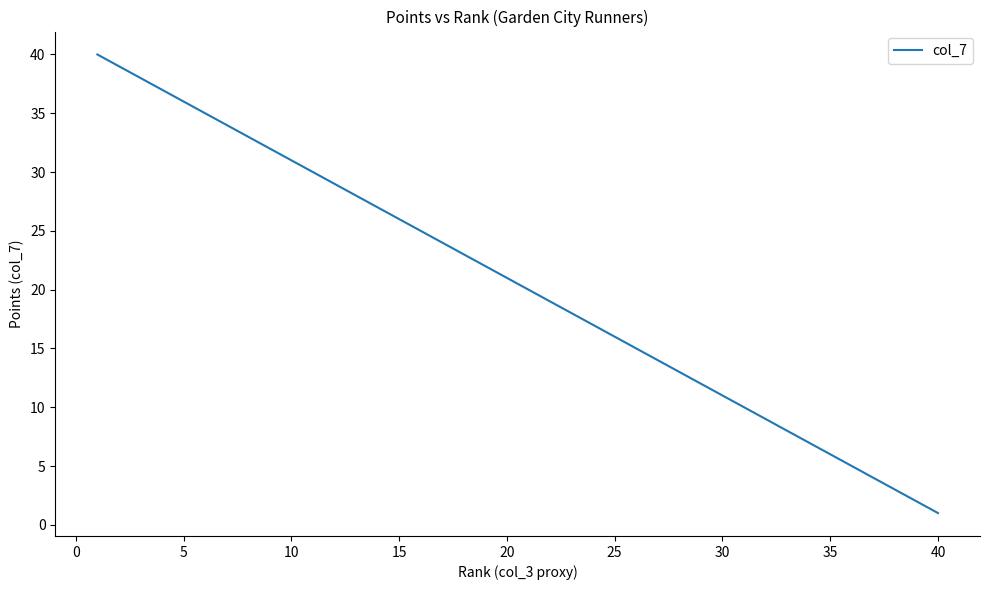

What is the greatest value displayed?

40